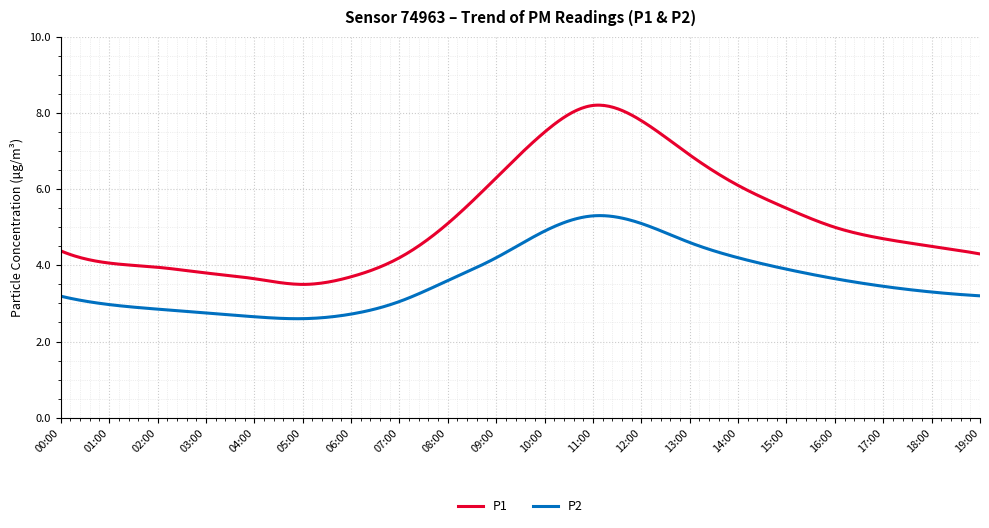

How many series are shown in this chart?

2